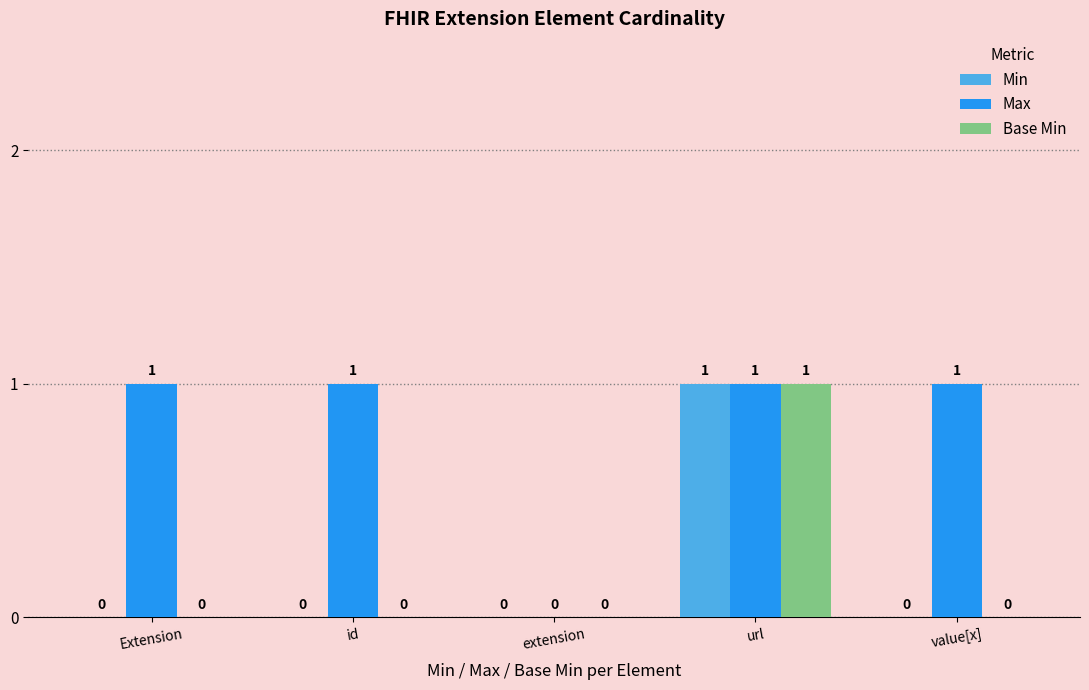

The value of Max at value[x] is 2. True or false?

False